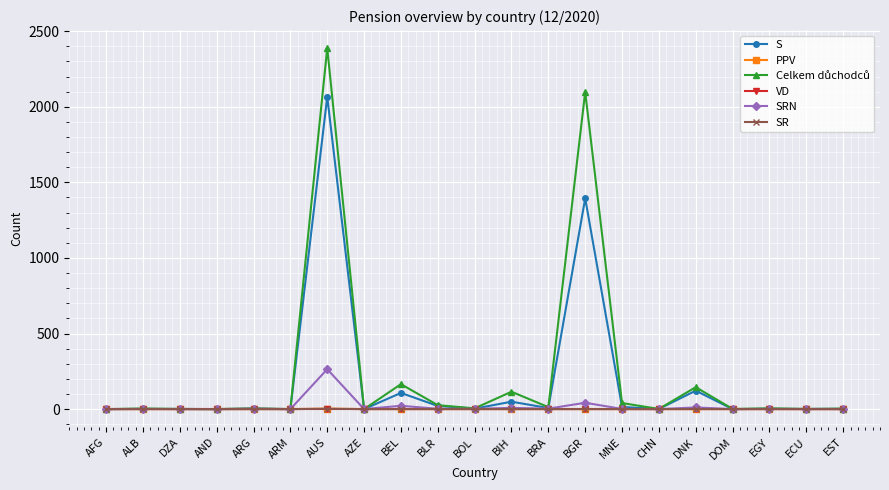

What is the label of the 4th point from the left?

AND